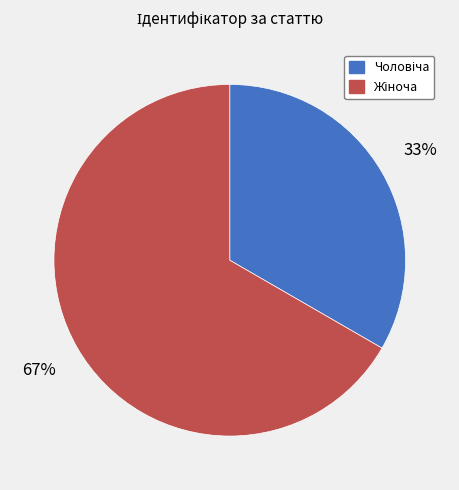

Is there a majority slice in this chart?

Yes